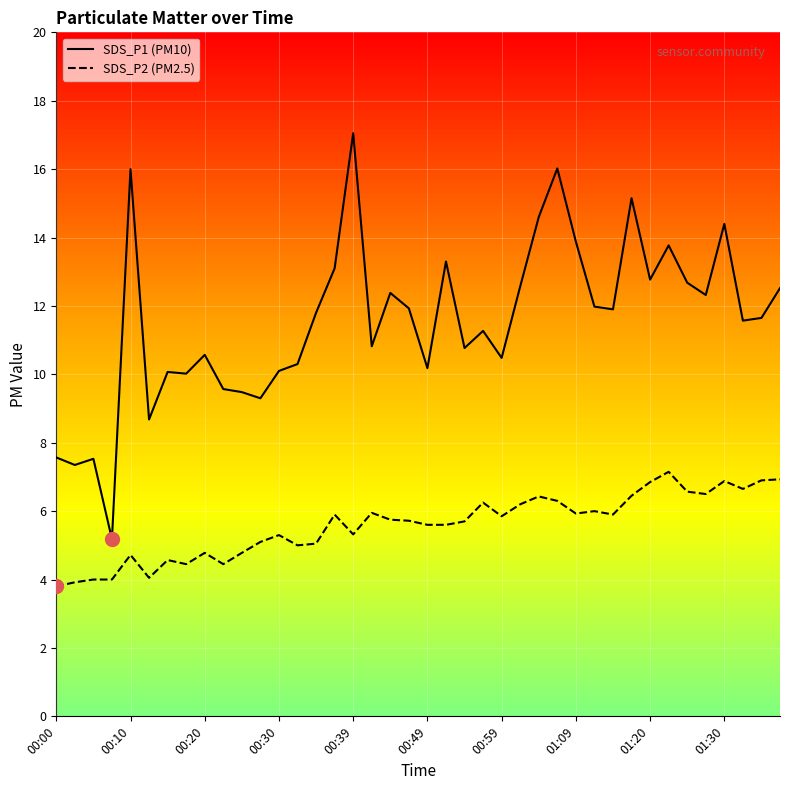

What is the value of the SDS_P2 point at the 11th from the left?

4.8